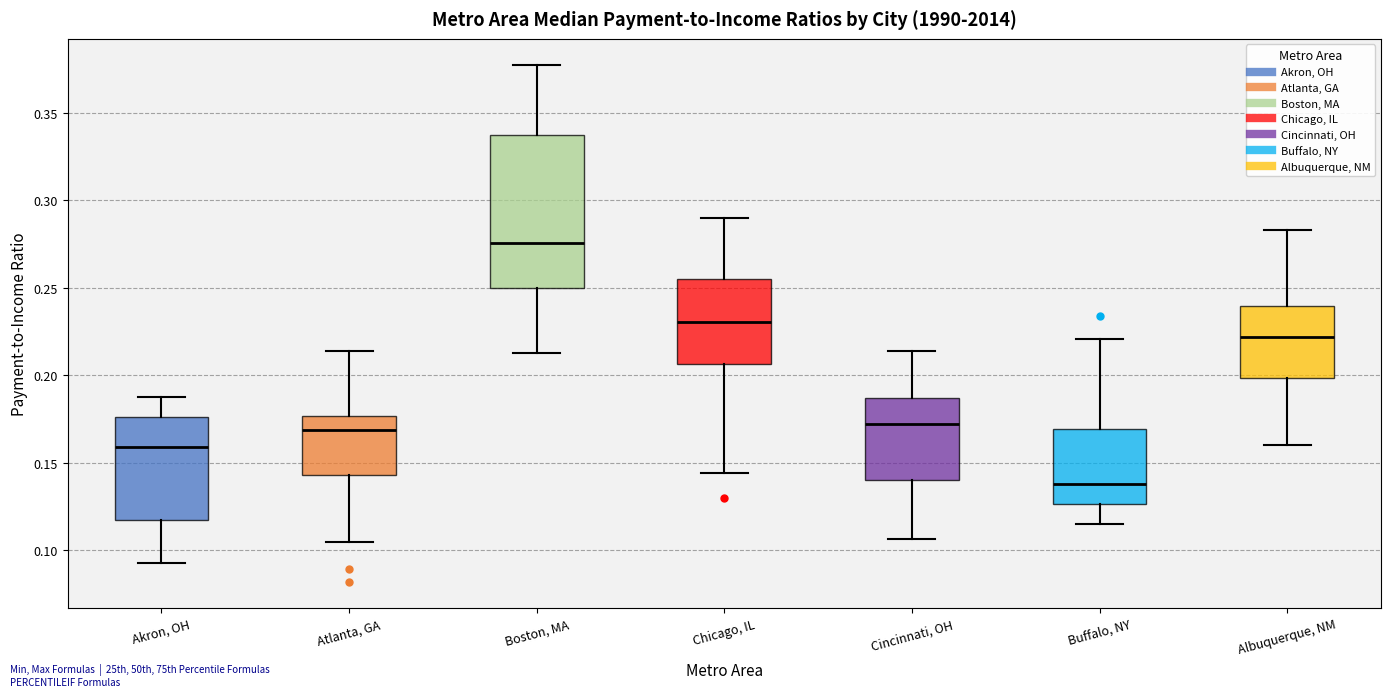

Where is the lower edge of the box for Akron, OH on the y-axis? The values are not printed on the chart, so give them approximately, as read against the axis.

0.115